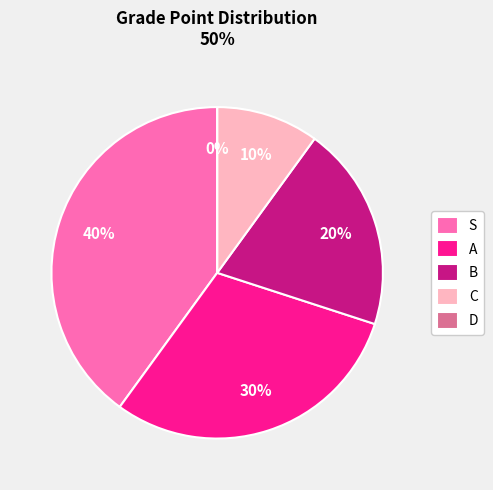

Is the sum of B and D greater than half?

No